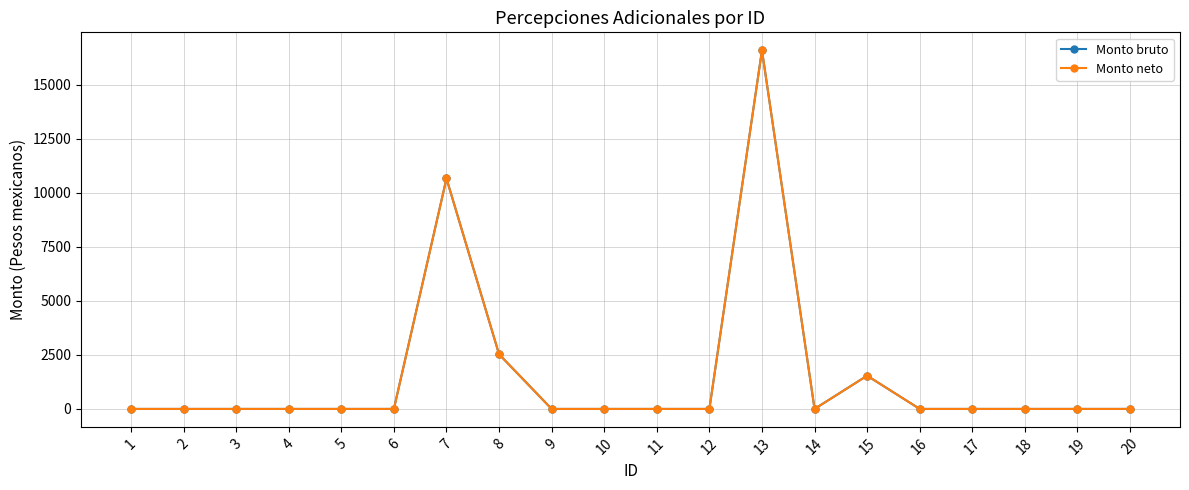

Is this an area chart (filled region under the line)?

No